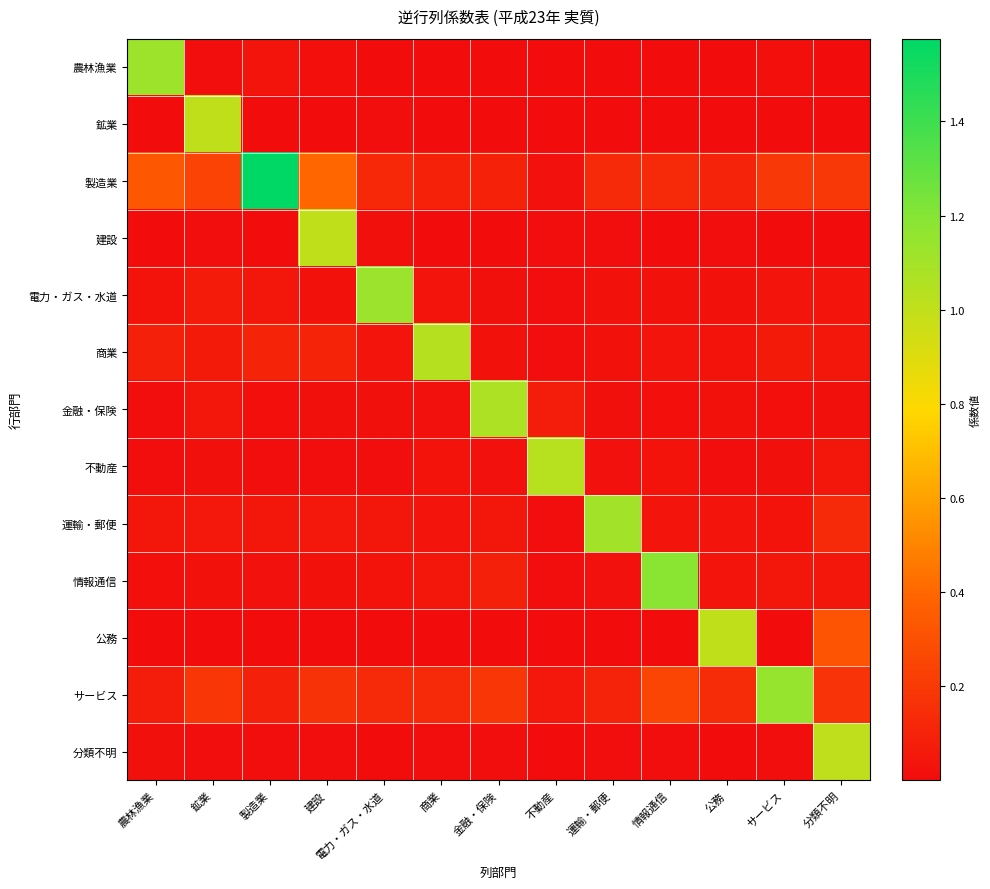

Between 不動産 and 情報通信, which is larger?

情報通信